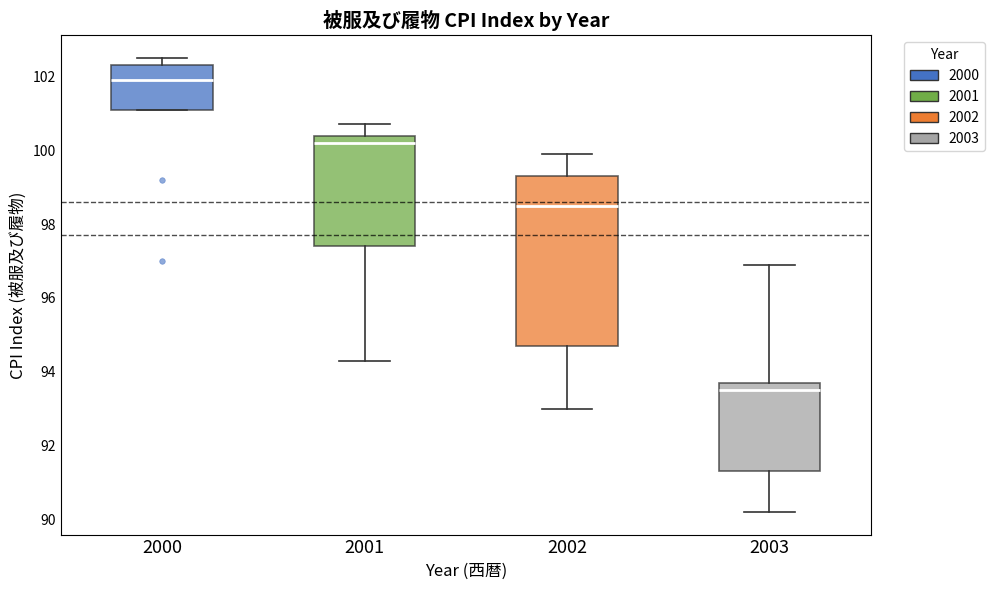

Reading left to right, transcribe this box plot: for each box, give where its median line is, the range the box spans, and where its two whiskers end, as read against the y-axis. The values are not printed on the chart, so give them approximately, as read against the axis.

2000: median 102.0, box 101.2 to 102.4, whiskers 101.2 to 102.6
2001: median 100.2, box 97.4 to 100.4, whiskers 94.4 to 100.8
2002: median 98.6, box 94.8 to 99.4, whiskers 93.0 to 100.0
2003: median 93.6, box 91.4 to 93.8, whiskers 90.2 to 97.0